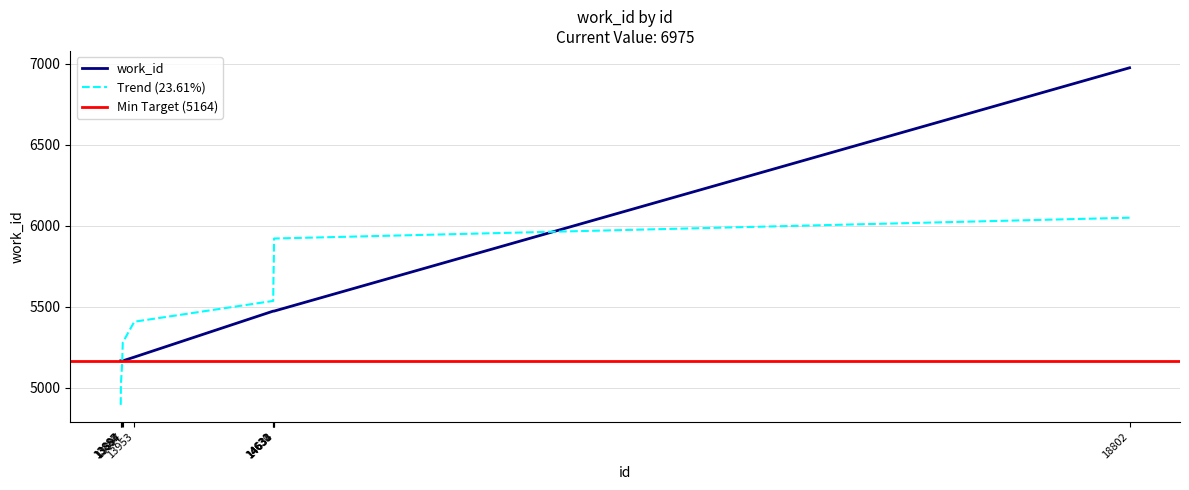

Between 13897 and 13894, which is larger?

13897